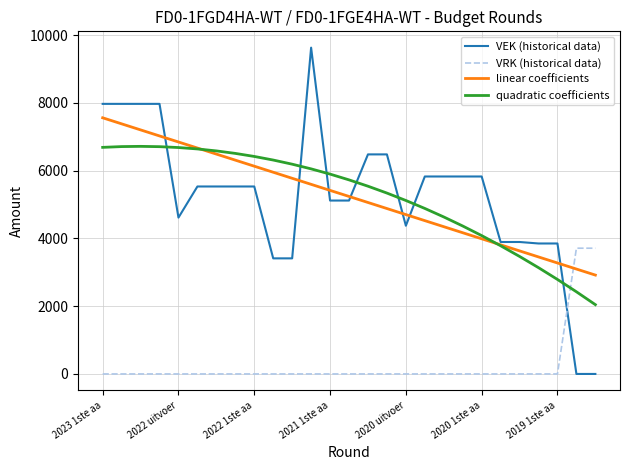

What is the average value of the linear coefficients series?

5238.3